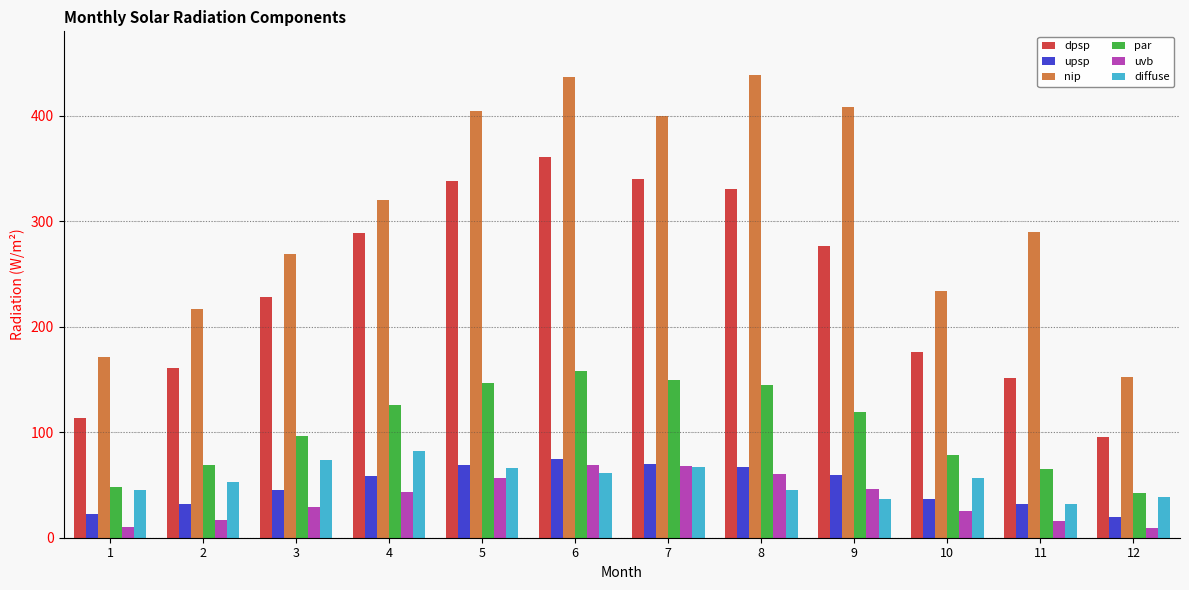

What is the smallest value displayed?

9.5